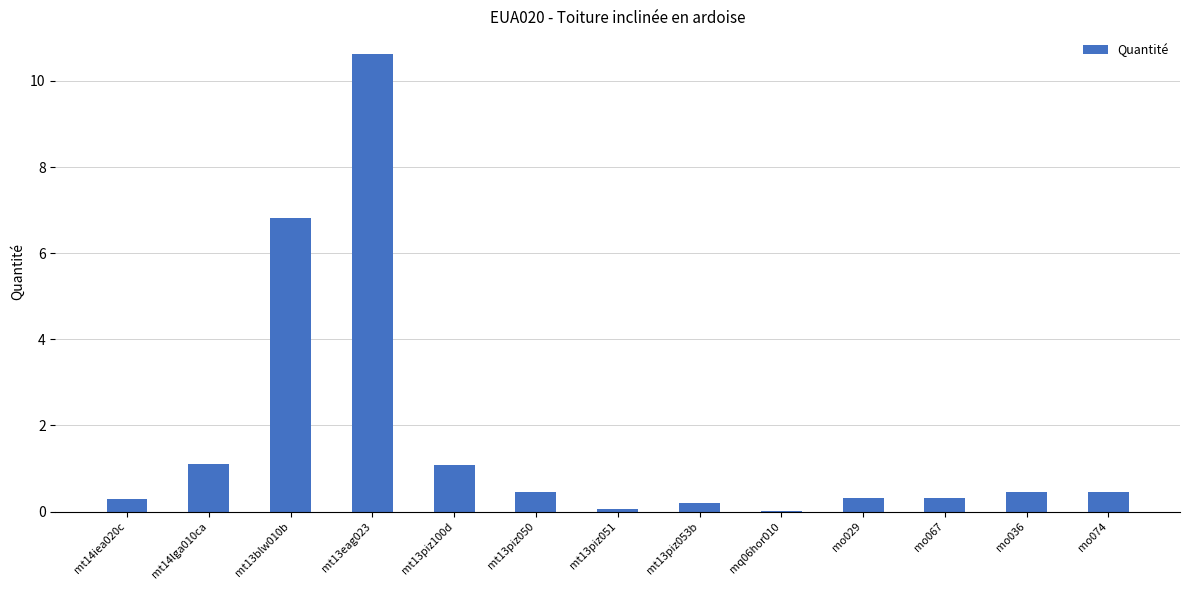

Between mo067 and mq06hor010, which is larger?

mo067